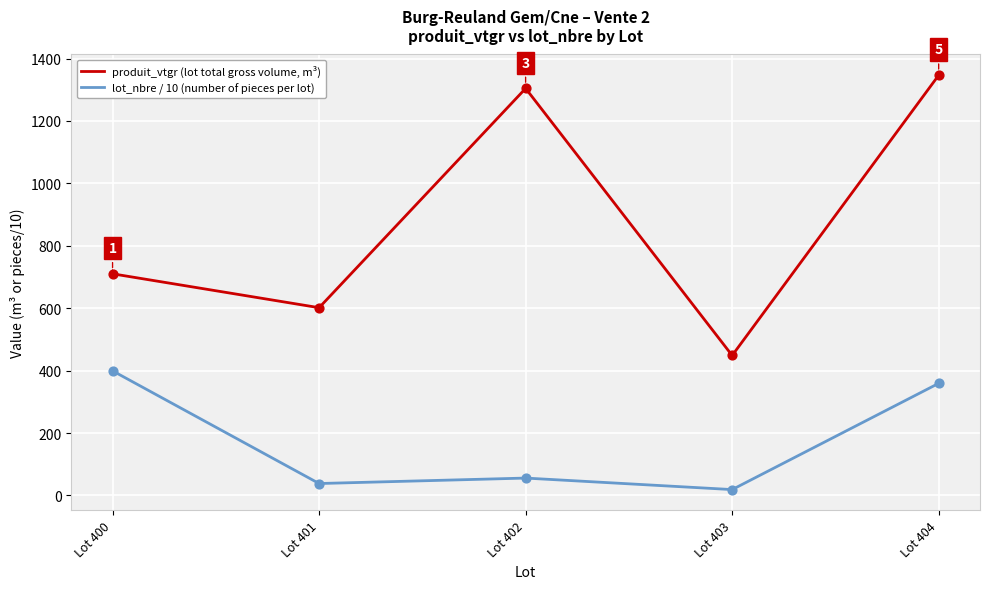

At how many categories does at least one series exceed 562?

4